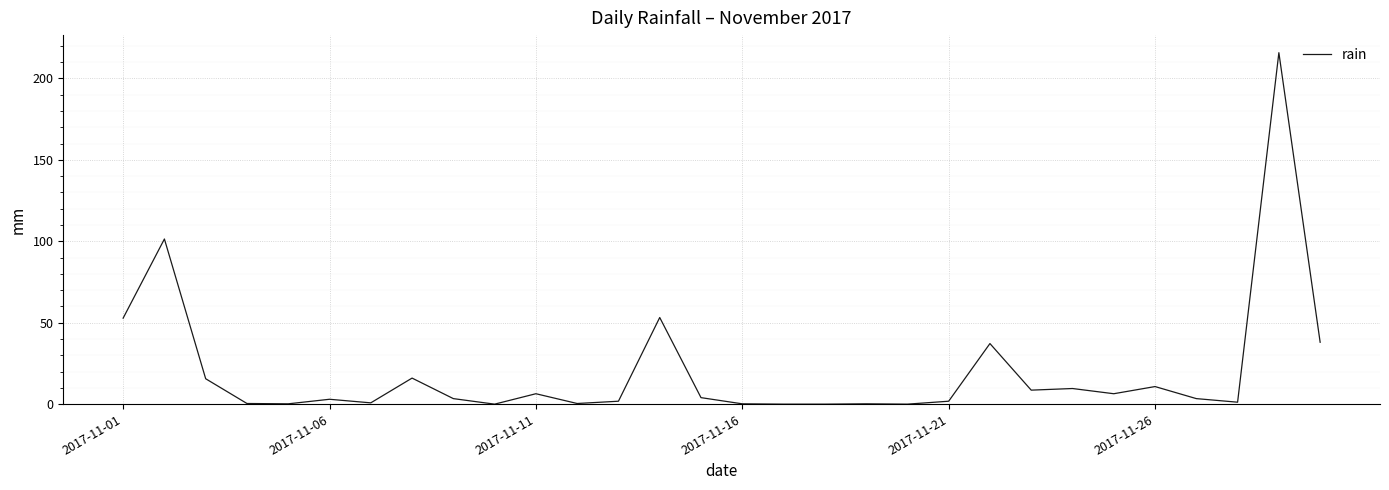

What is the difference between the maximum and minimum values?

215.8